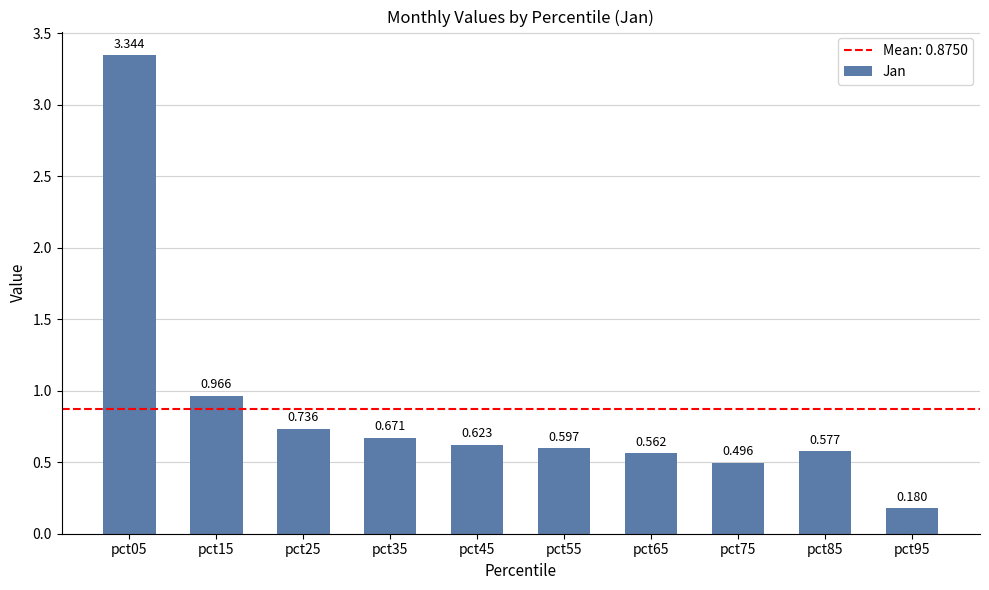

Is it true that the value at pct25 is 1.3?

False